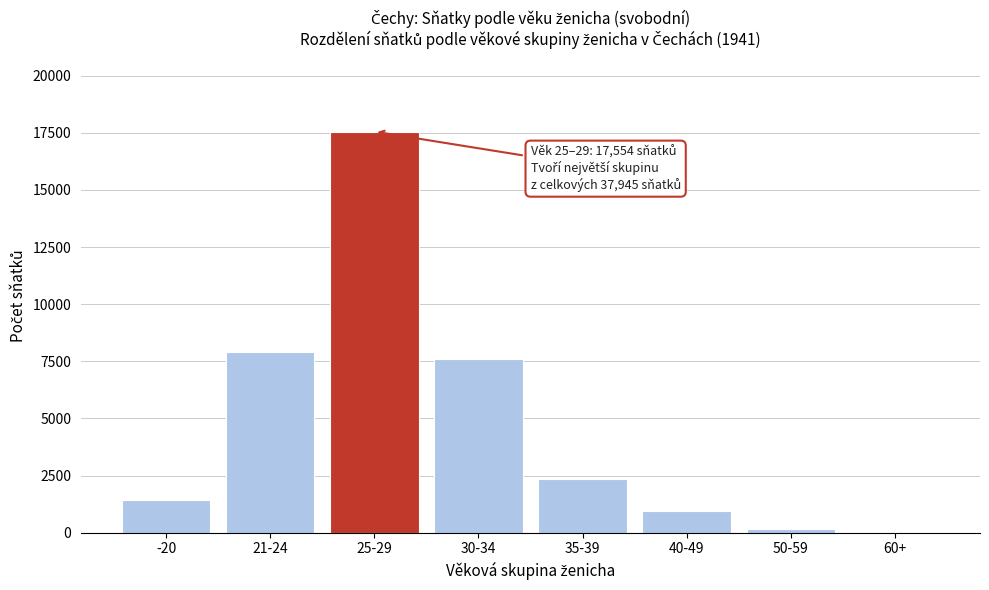

Reading left to right, what are all the values shown in this chart?

-20=1450	21-24=7888	25-29=17554	30-34=7587	35-39=2345	40-49=932	50-59=164	60+=25